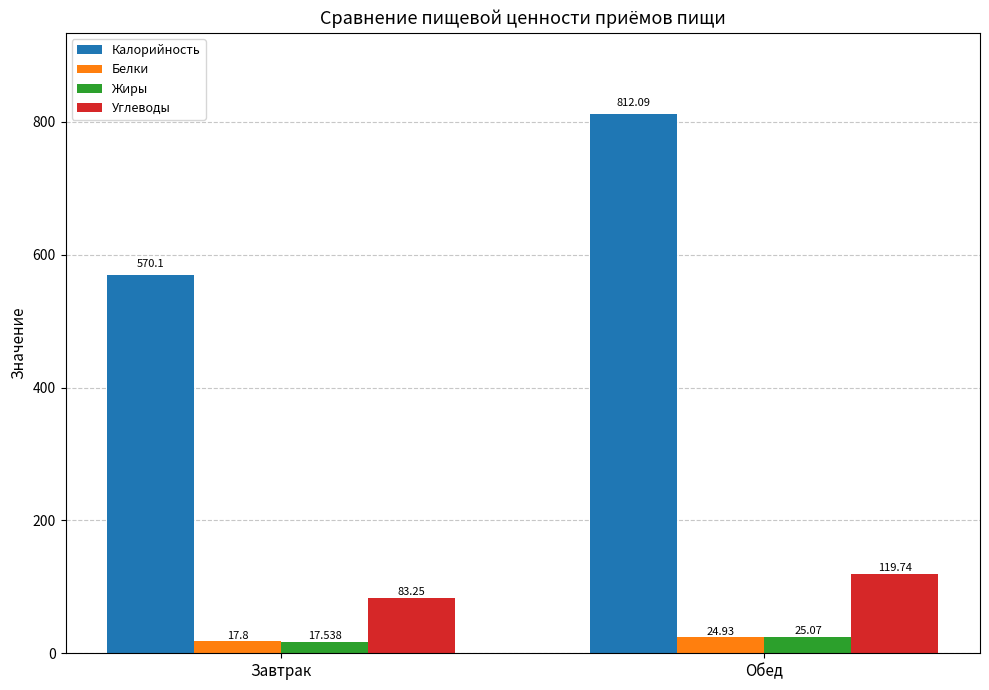

Where is Углеводы nearest to the value 101?

Завтрак